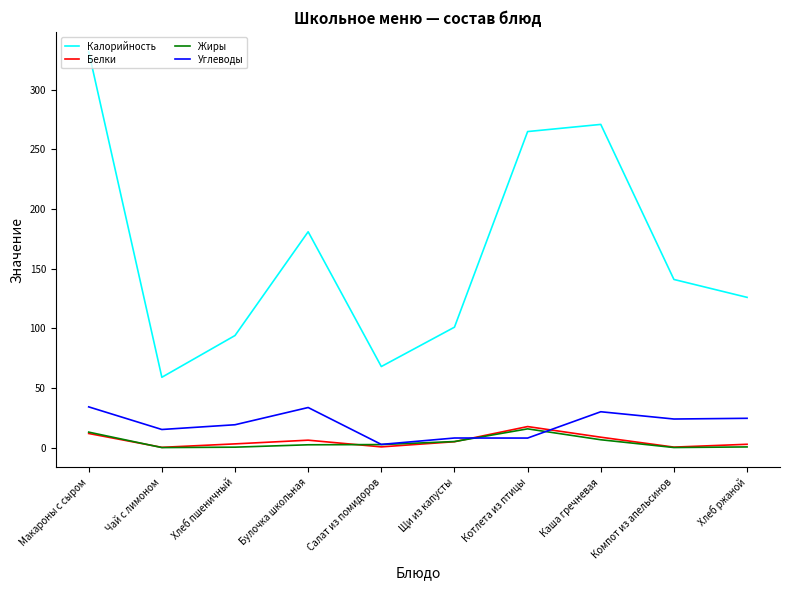

Where is Калорийность nearest to the value 195?

Булочка школьная